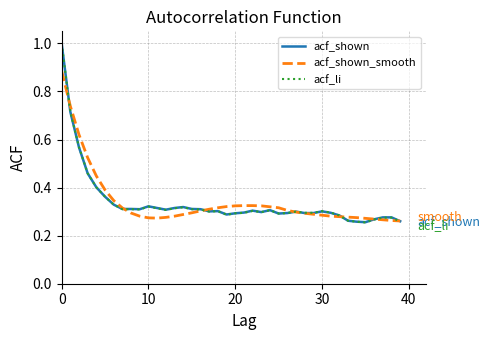

What is the maximum value shown in the chart?

1.0